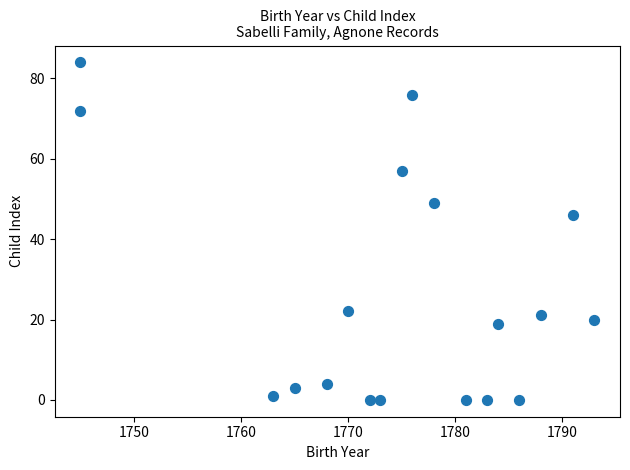

What Y value in the scatter plot is closest to 42?

46